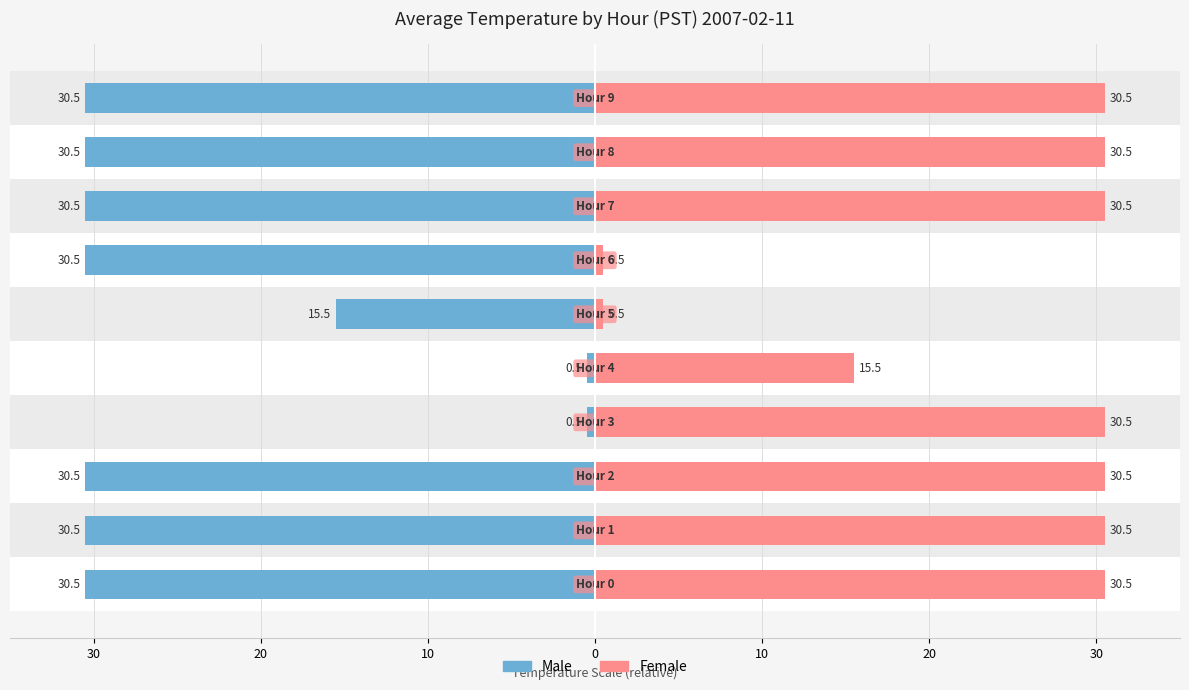

Is the value of Male at 30 greater than the value of Female at 10?

No